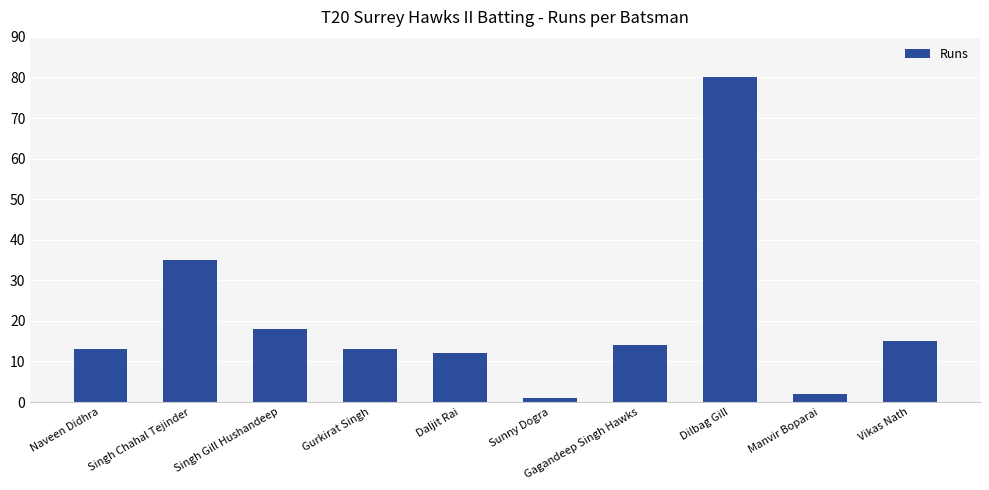

What is the ratio of the value at Naveen Didhra to the value at Daljit Rai?

1.1